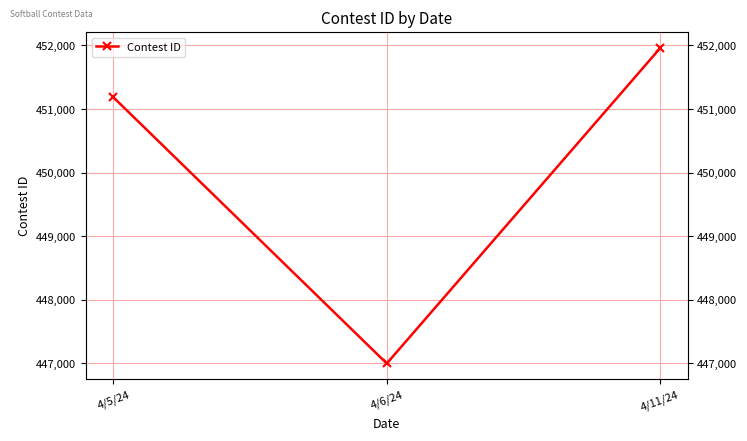

How many series are shown in this chart?

1